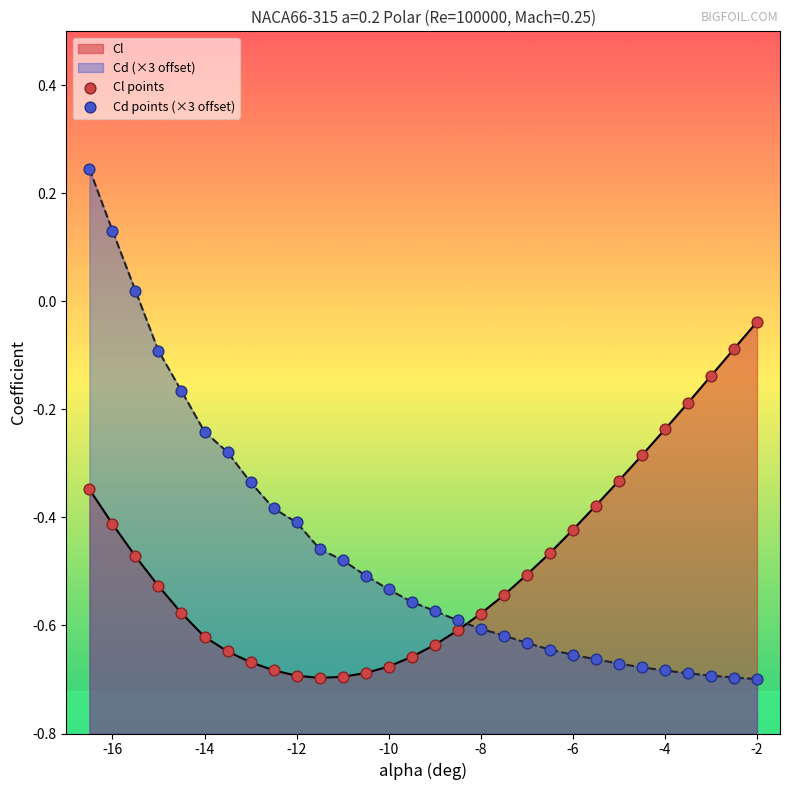

Which series reaches the maximum Y coordinate?

Cd points (×3 offset)